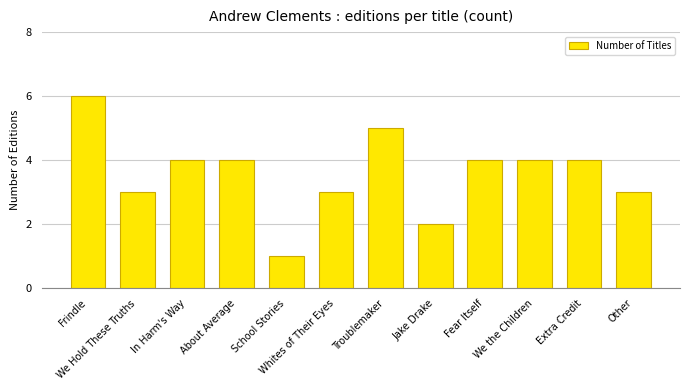

What position from the right is We the Children?

3